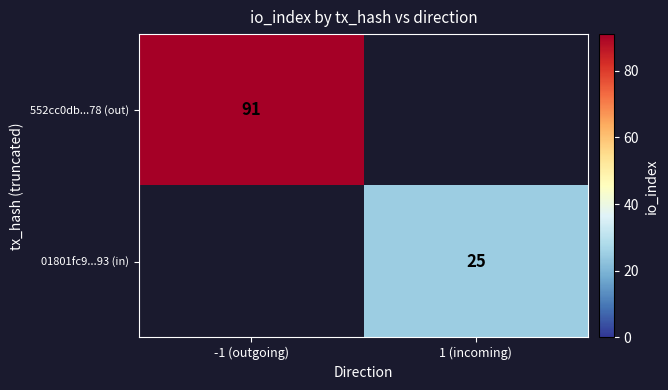

How many series are shown in this chart?

2